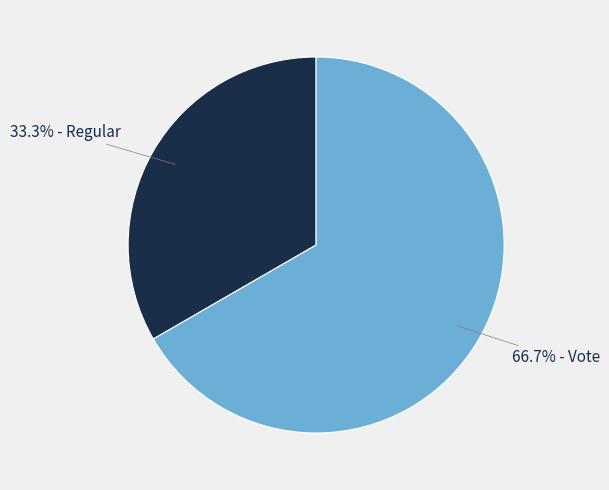

What is the smallest slice in the pie chart?

33.3% - Regular